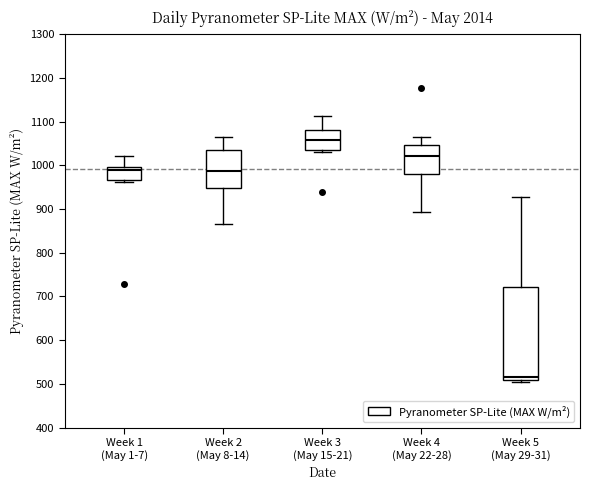

Where is the upper edge of the box for Week 4 (May 22-28) on the y-axis? The values are not printed on the chart, so give them approximately, as read against the axis.

1050